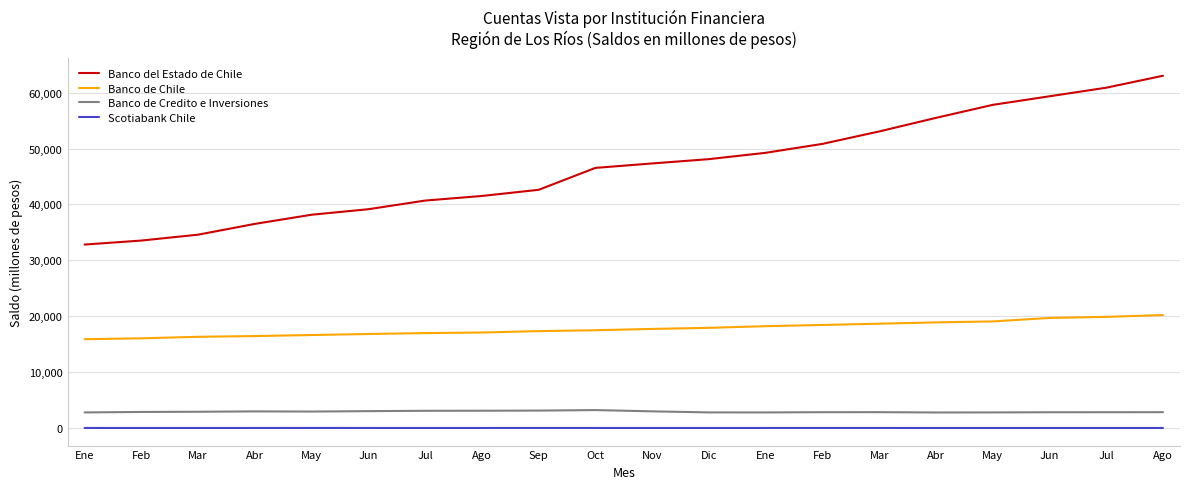

Which series changed the most between May and Jun?

Banco del Estado de Chile